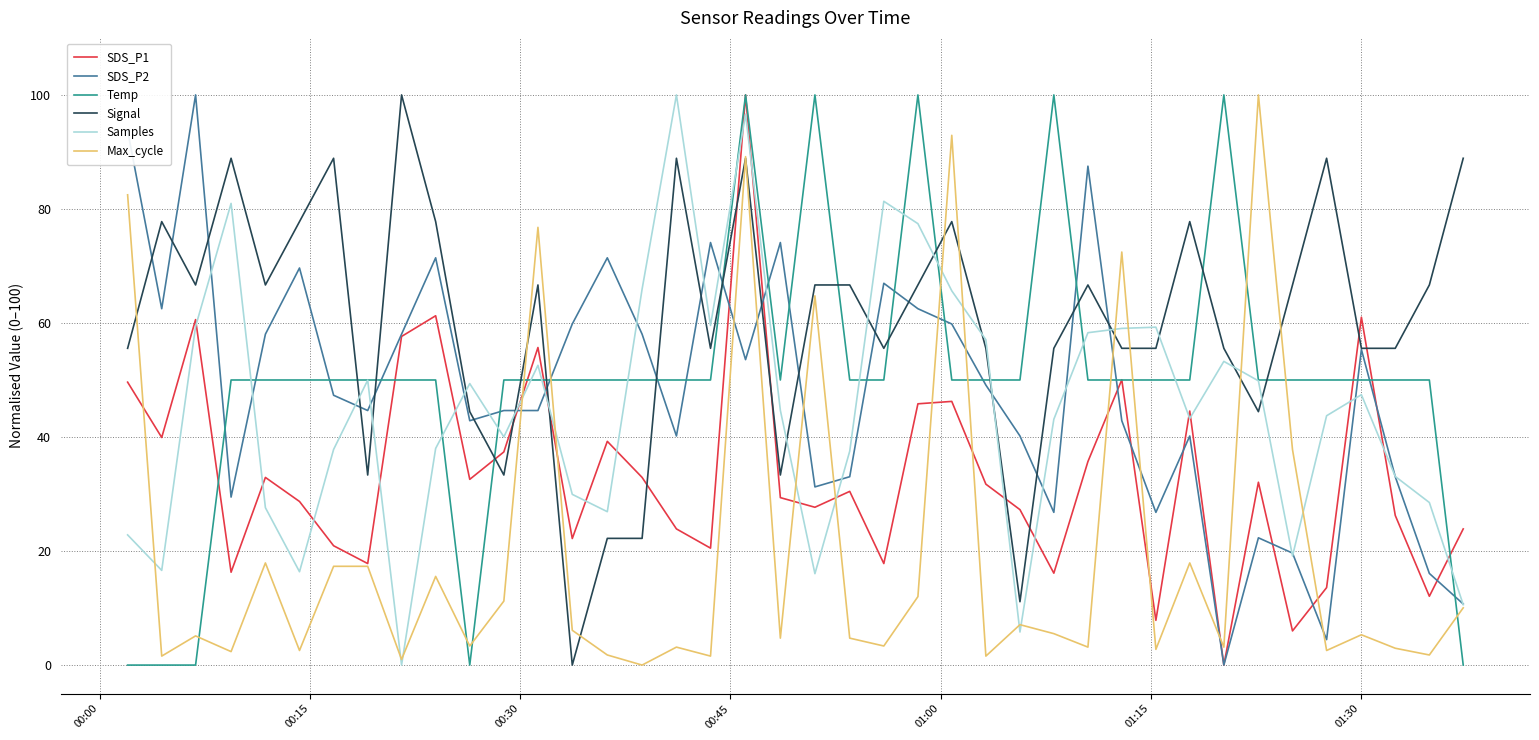

What is the greatest value displayed?

100.0